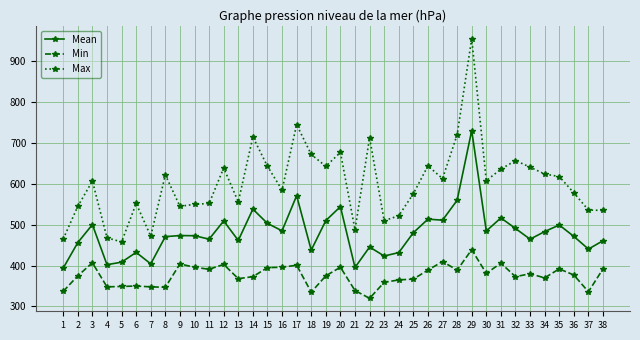

True or false: Mean has a value of 96.1 at 24.

False